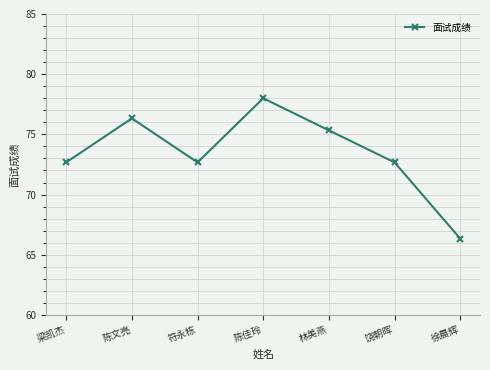

What is the change in value from 梁凯杰 to 陈佳玲?

+5.3